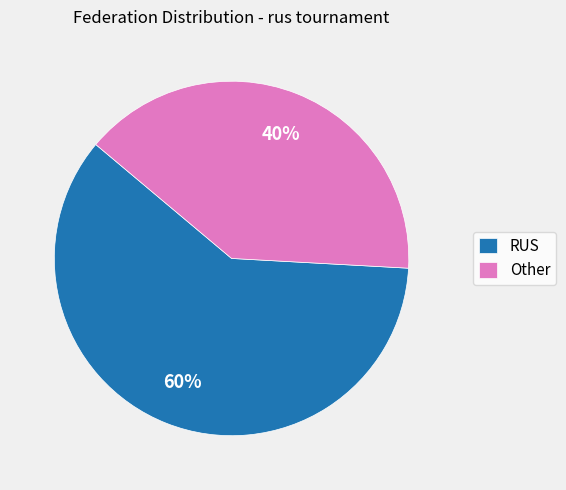

What is the ratio of the value at Other to the value at RUS?

0.7